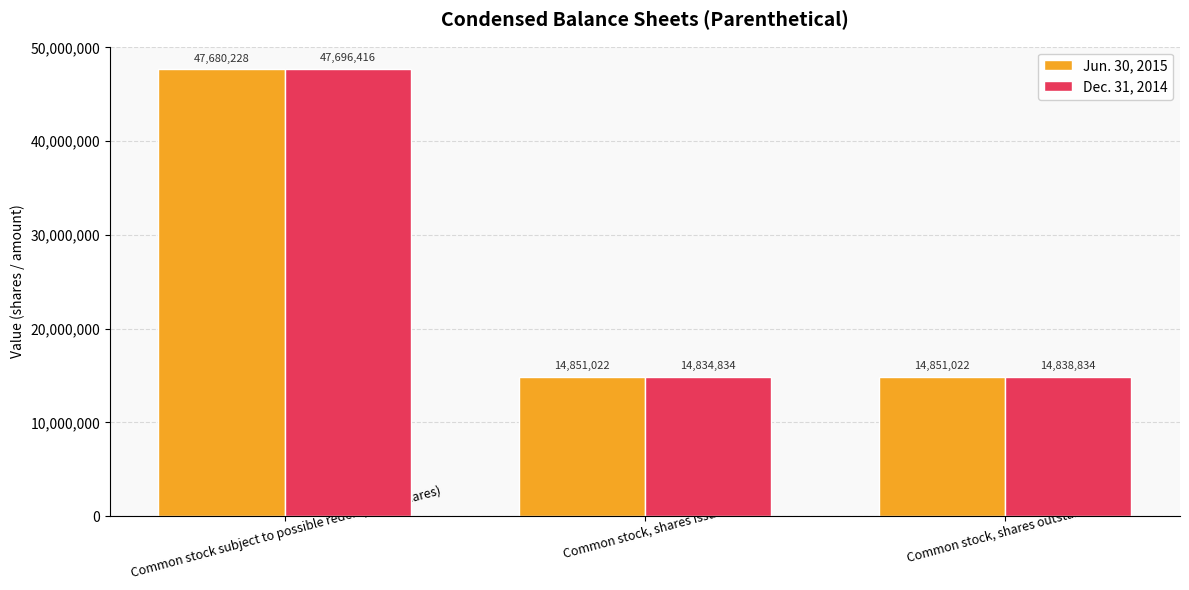

The Dec. 31, 2014 series shows 5816506 at Common stock, shares outstanding. True or false?

False